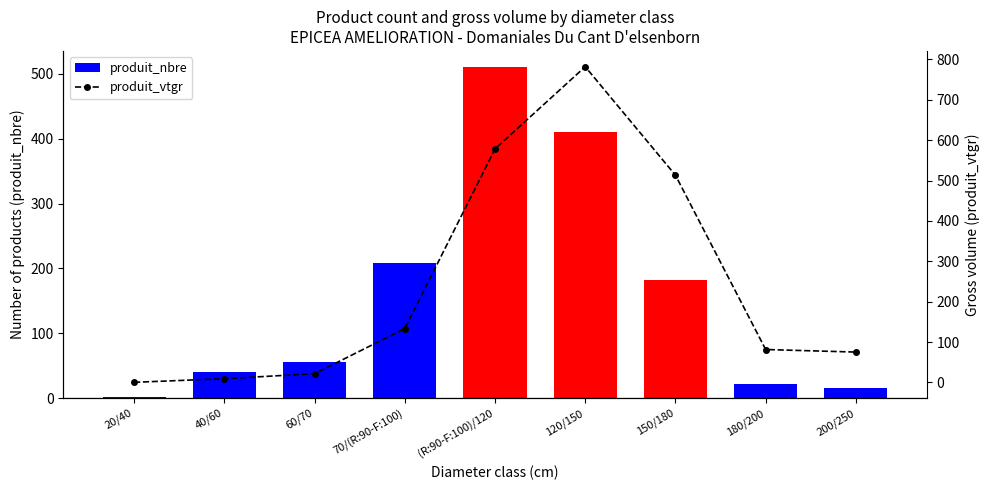

Which label corresponds to the largest value in the chart?

120/150